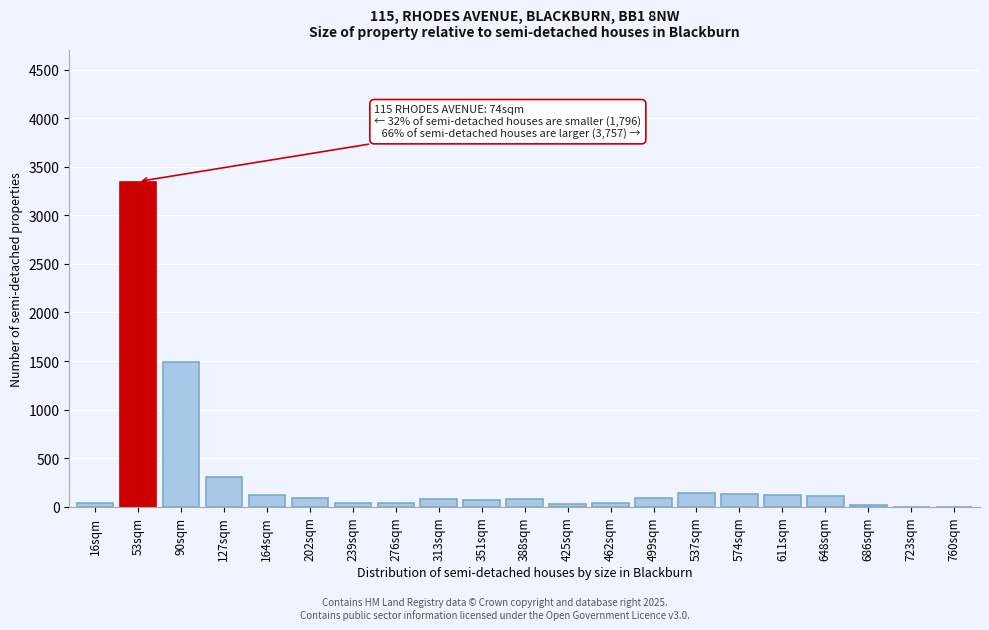

The chart shows a value of 128 at 574sqm. True or false?

True